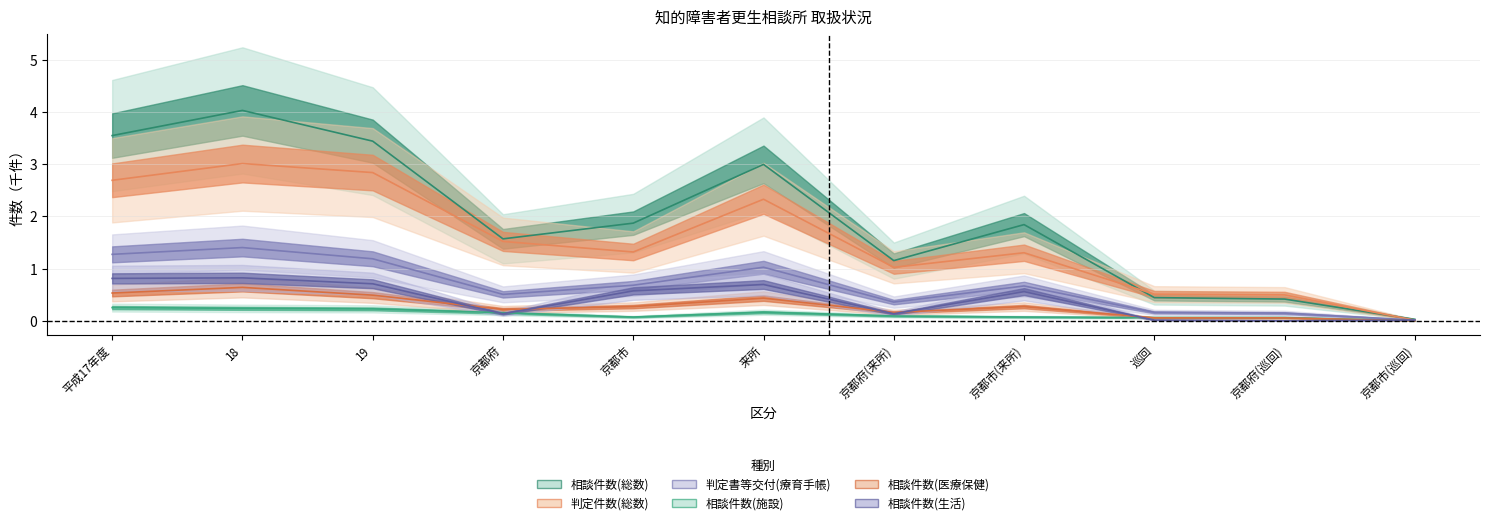

What is the average value of the 相談件数(医療保健) series?

0.3